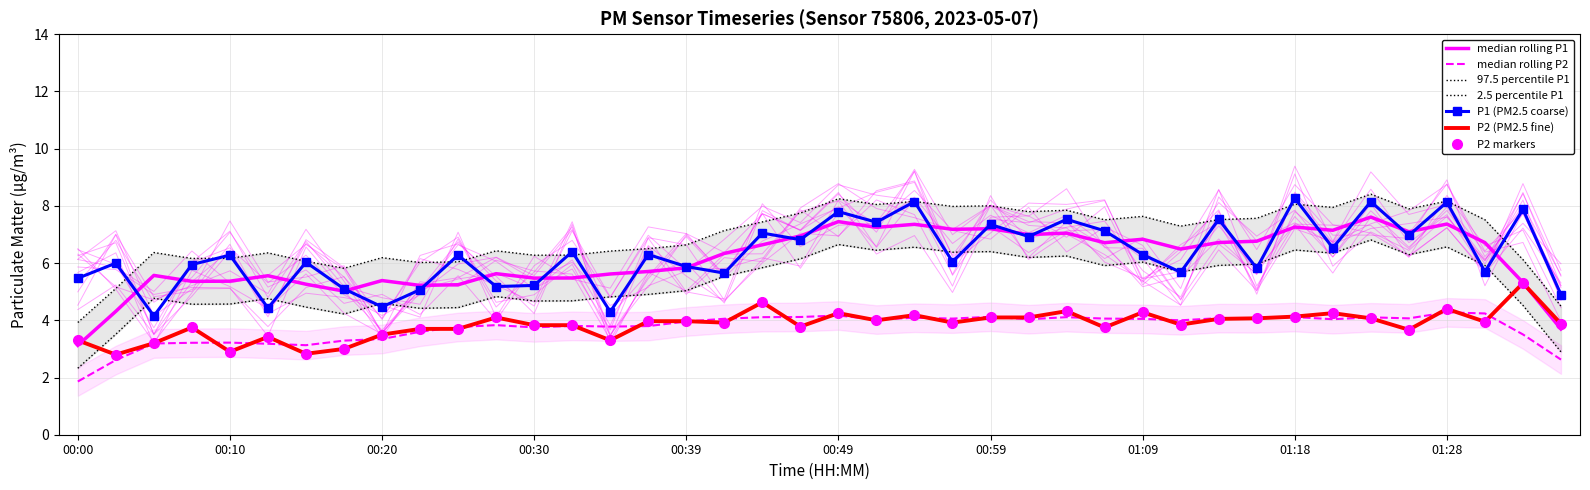

List the labels in order of P1 value, smallest first.

00:05, 00:34, 00:13, 00:20, 01:35, 00:22, 00:17, 00:27, 00:30, 00:00, 00:42, 01:11, 01:31, 01:16, 00:39, 00:08, 00:03, 00:15, 00:56, 00:10, 00:25, 00:37, 01:09, 00:32, 01:21, 00:47, 01:01, 01:26, 00:44, 01:06, 00:59, 00:52, 01:04, 01:13, 00:49, 01:33, 01:28, 00:54, 01:23, 01:18